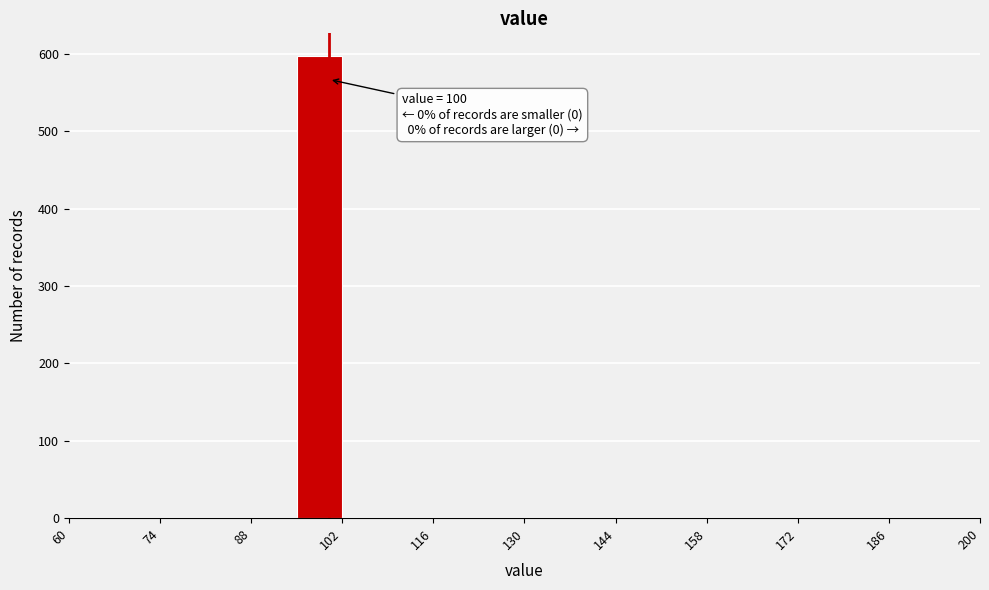

Read against the x-axis, roughly where is the centre of the tallest bar?

98